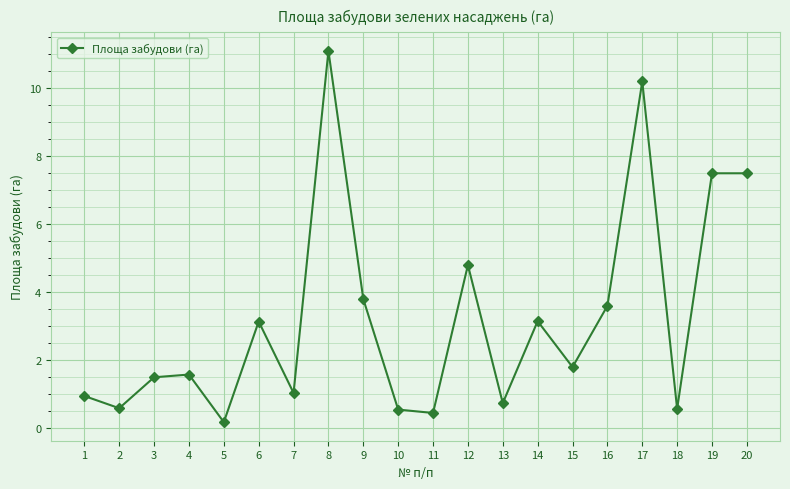

What is the value of the 9th point from the left?

3.8